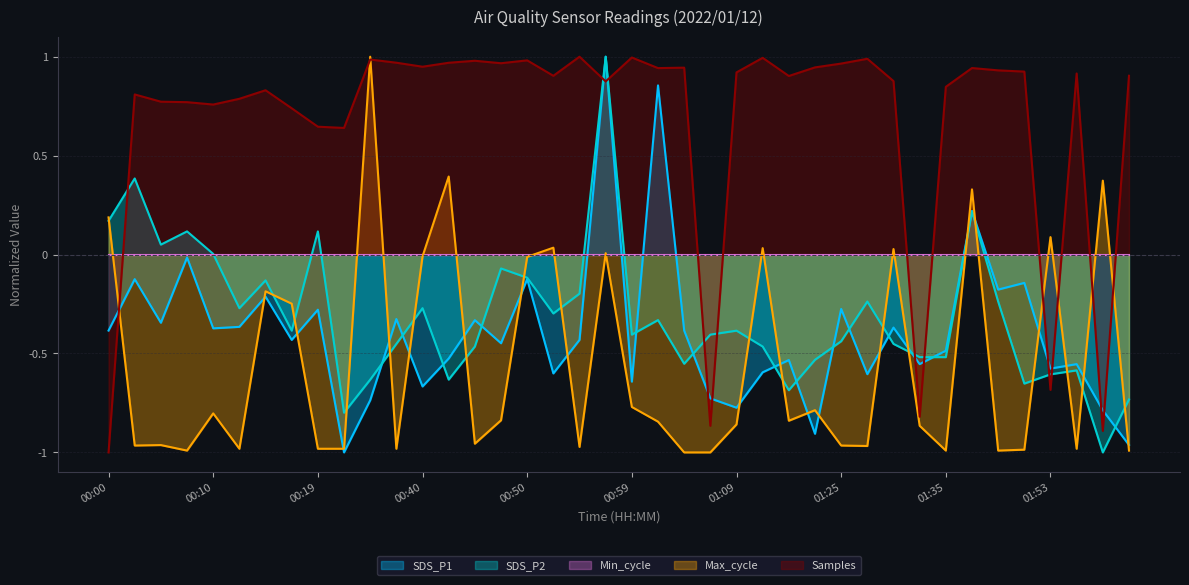

Is it true that SDS_P1 equals -0.7 at 00:40?

True